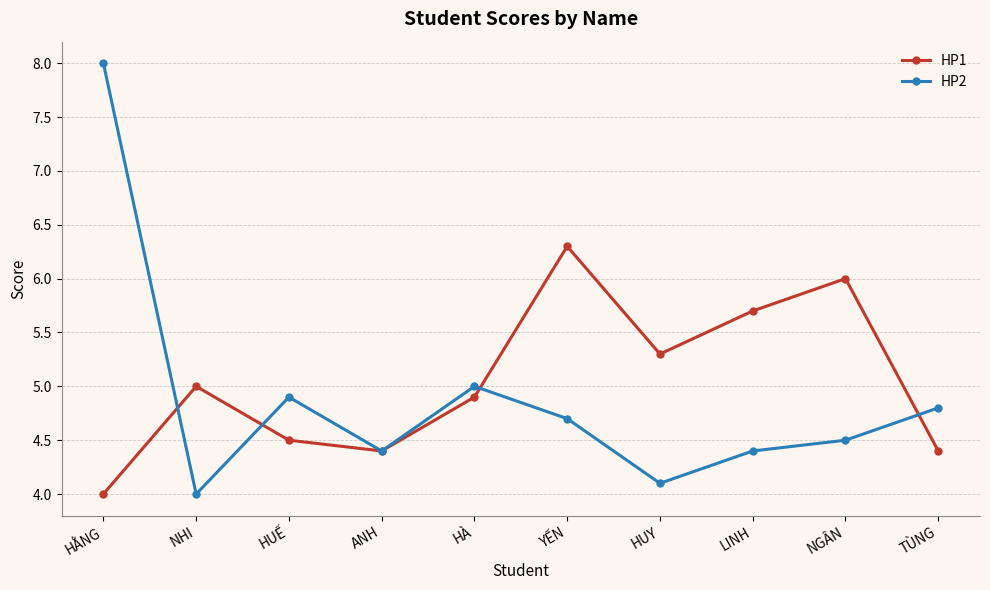

What is the sum of the HP2 values at NHI and TÙNG?

8.8